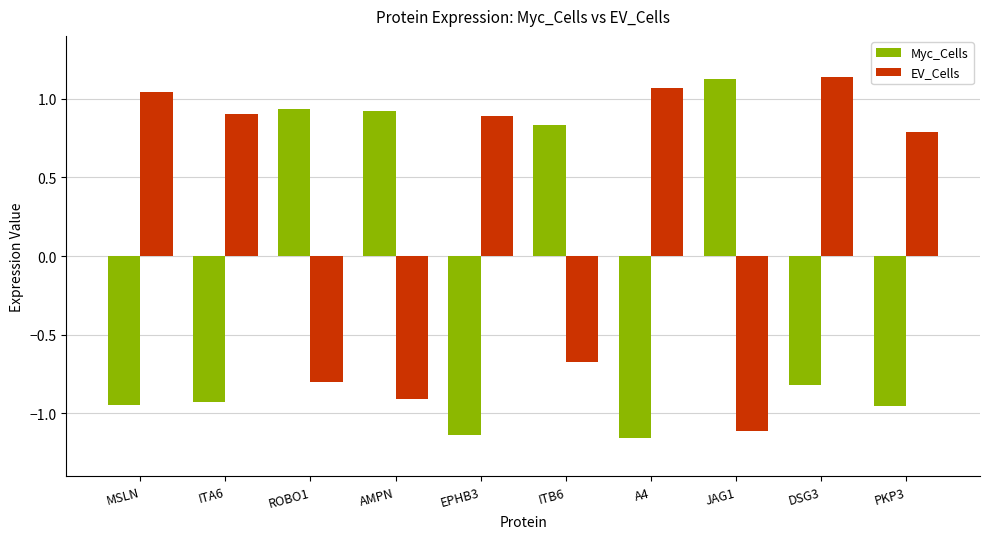

At which category is the sum across all series the highest?

DSG3